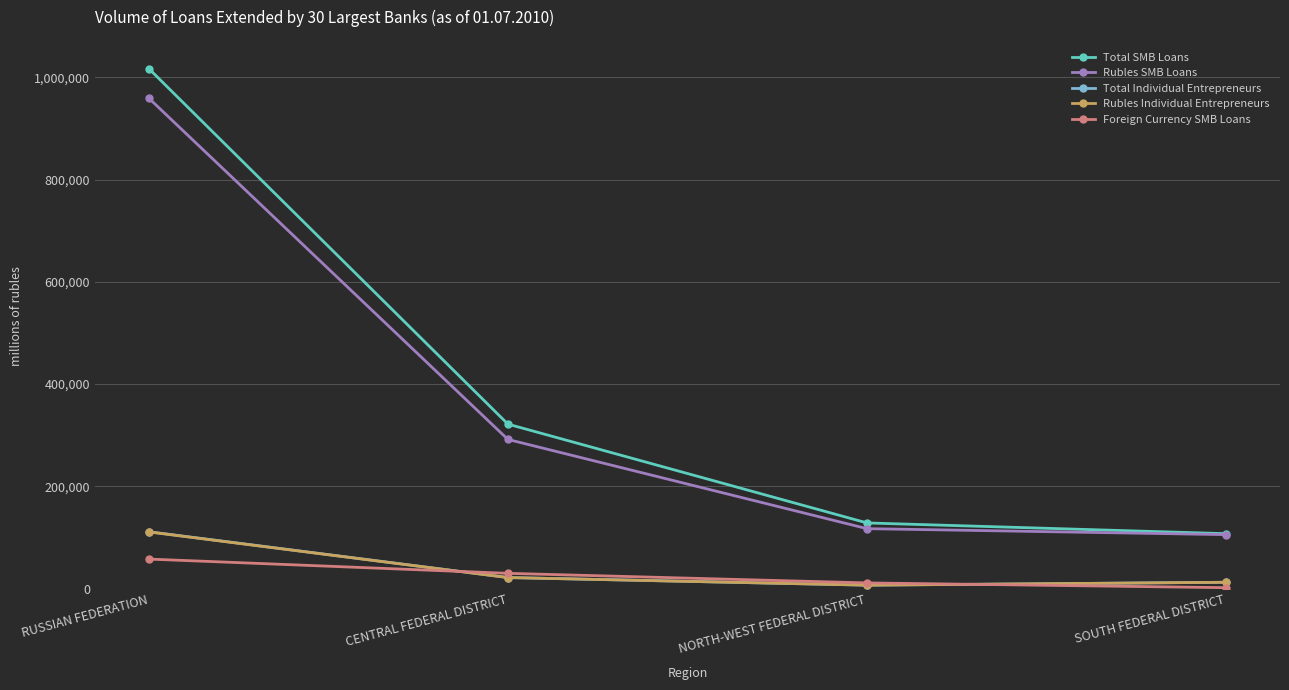

What is the label of the 3rd point from the left?

NORTH-WEST FEDERAL DISTRICT